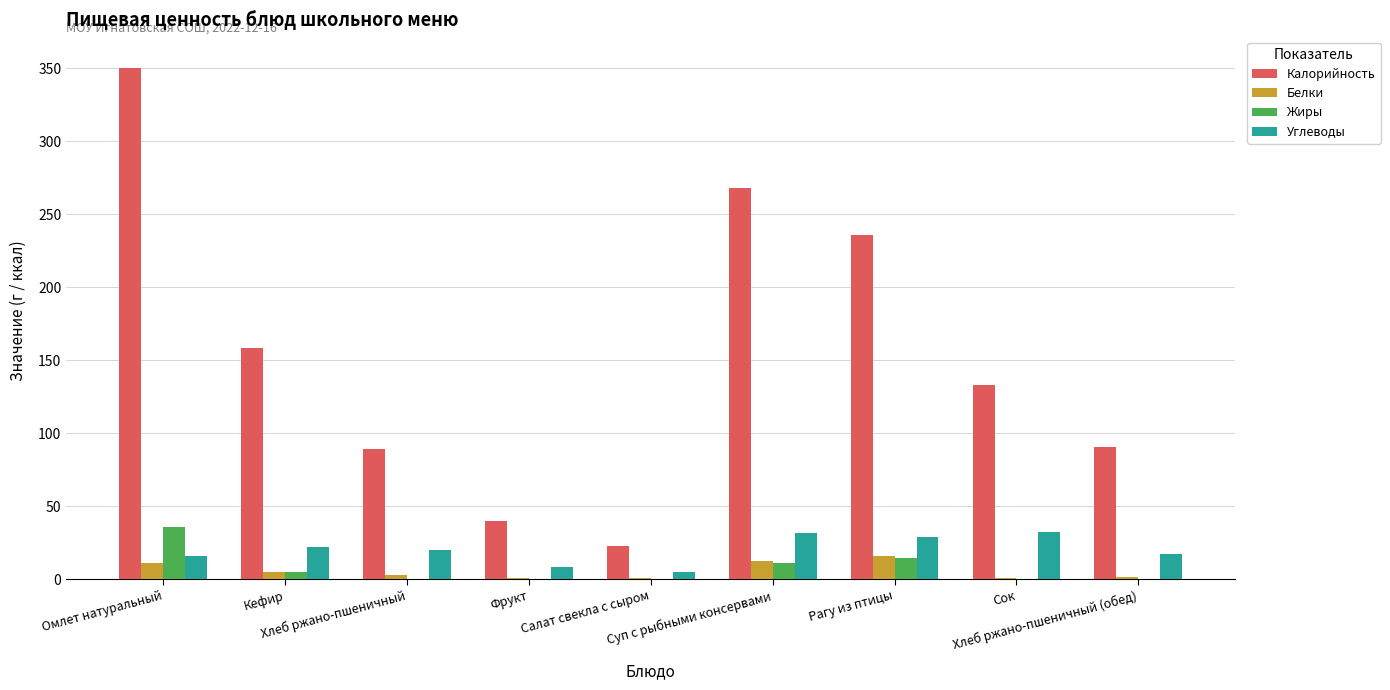

What are all the series names shown in the legend?

Калорийность, Белки, Жиры, Углеводы